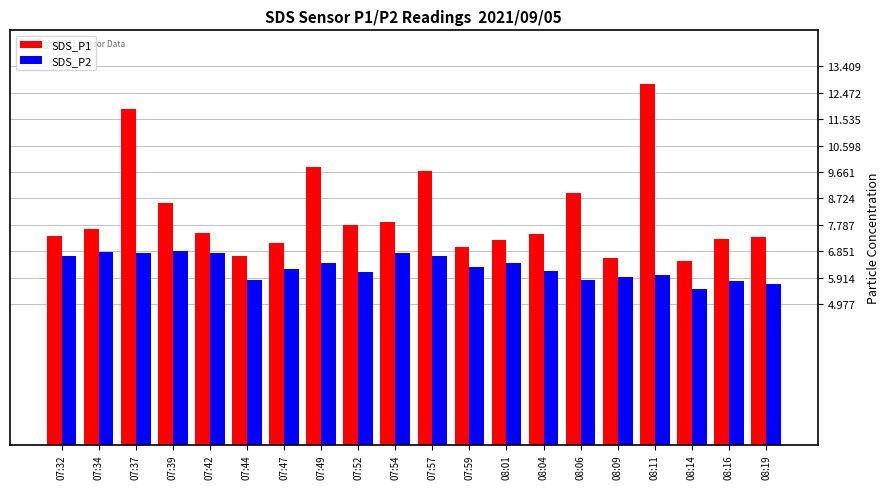

What value does the SDS_P2 series have at 07:54?

6.8